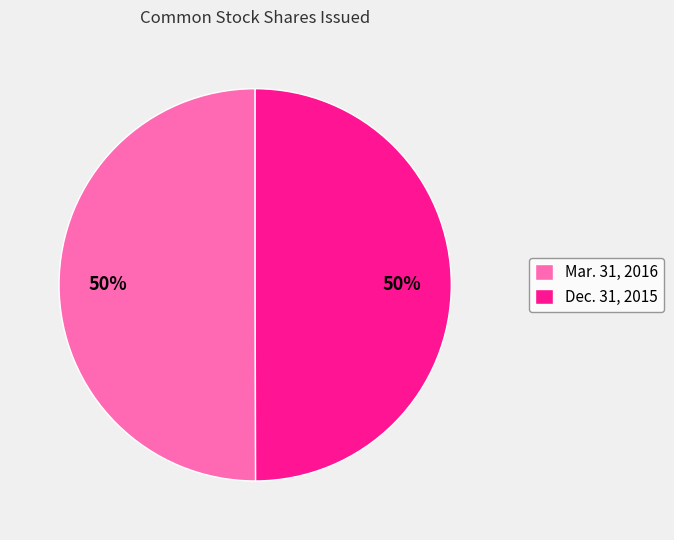

How many segments does this pie chart have?

2